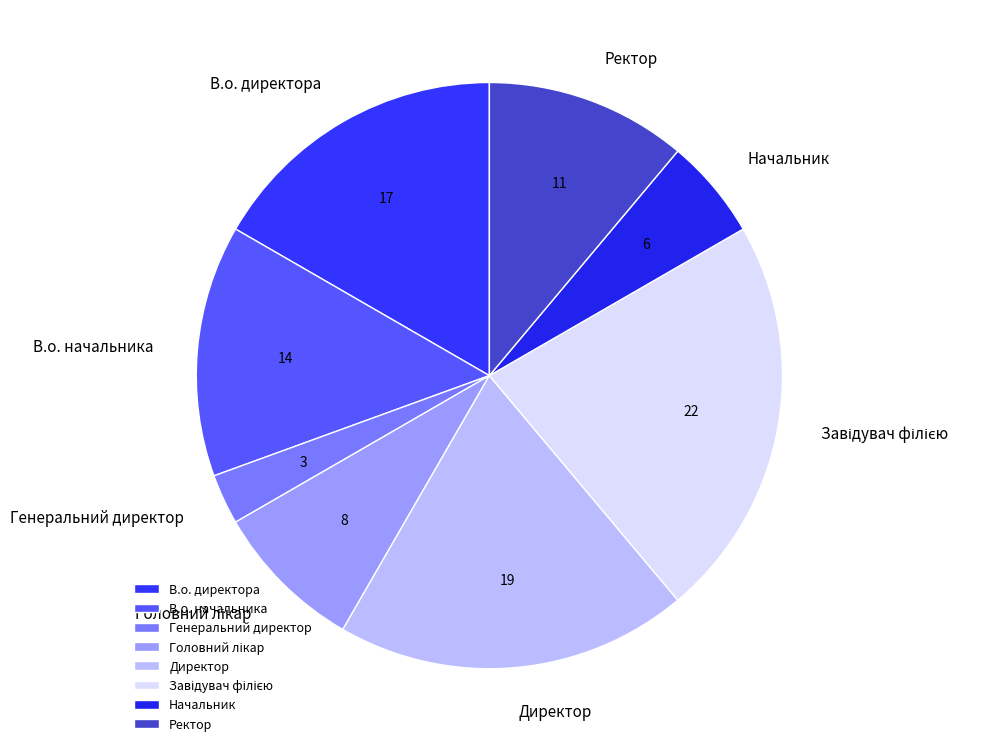

Does В.о. начальника represent more than half of the total?

No